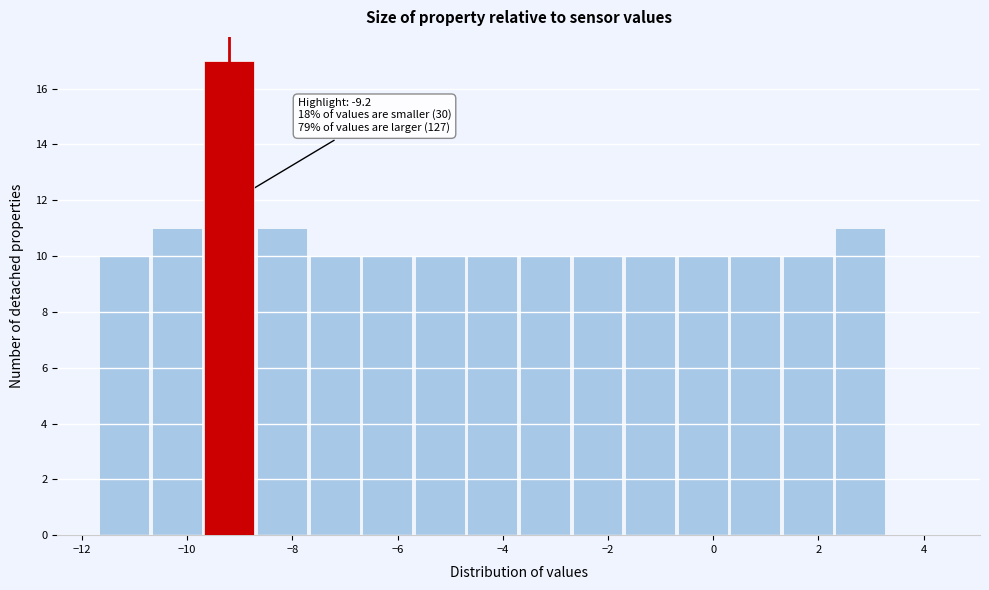

Which range on the x-axis has the tallest bar?

-9.7 to -8.7